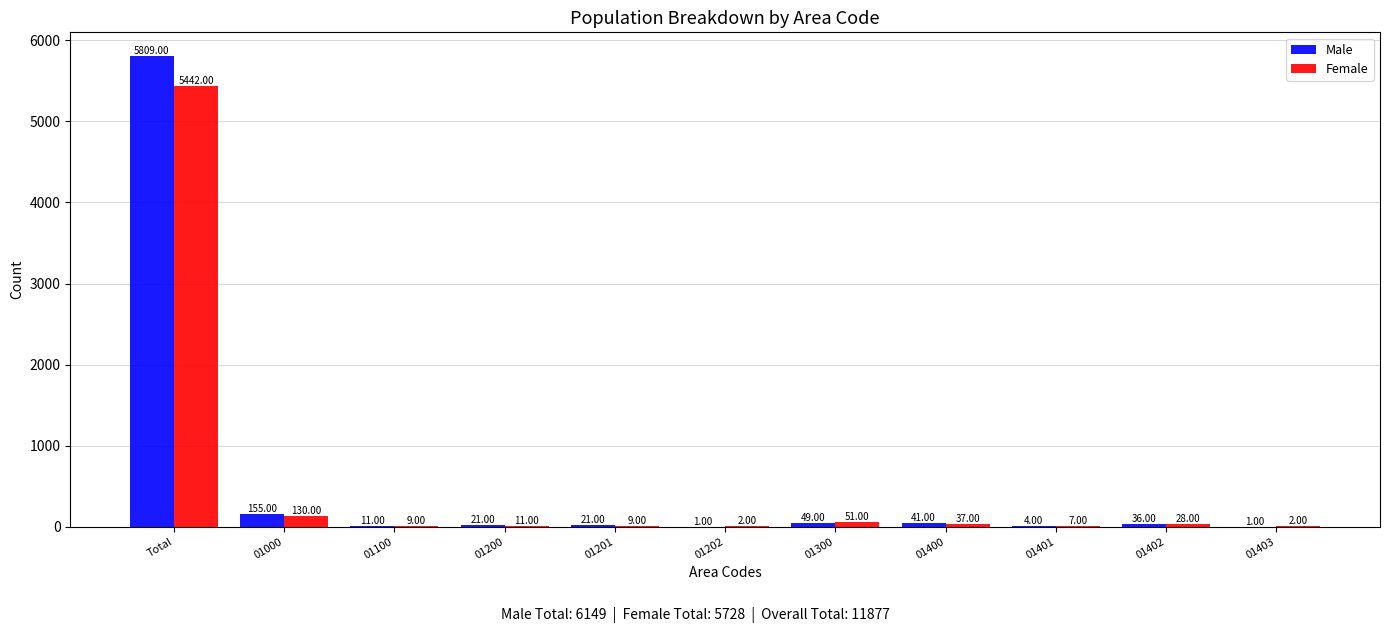

Reading left to right, list all the values displayed in this chart.

Male: 5809	155	11	21	21	1	49	41	4	36	1
Female: 5442	130	9	11	9	2	51	37	7	28	2